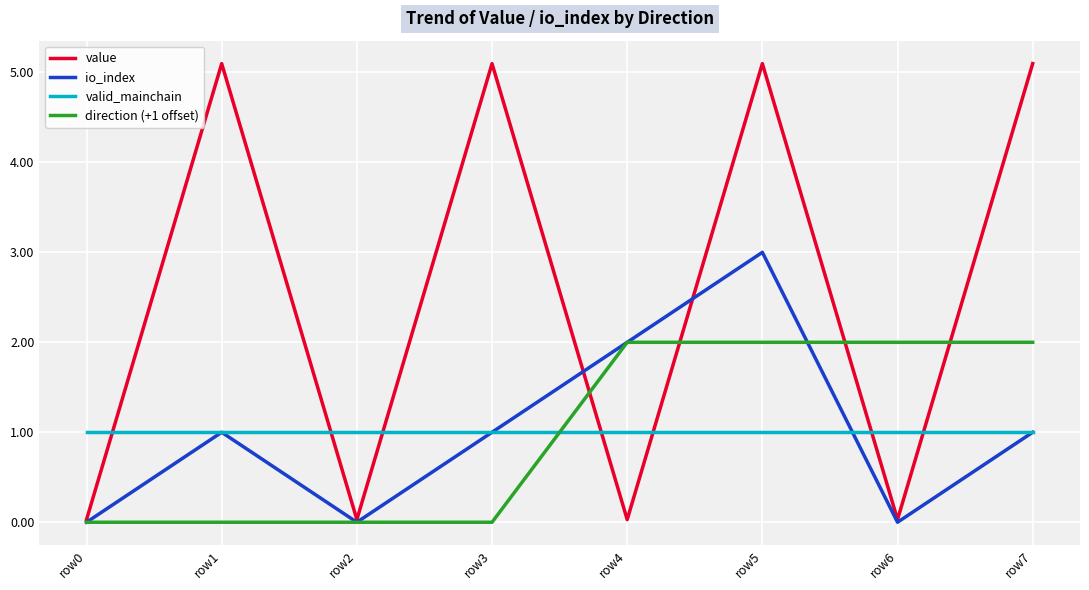

Is it true that valid_mainchain equals 1.0 at row7?

True